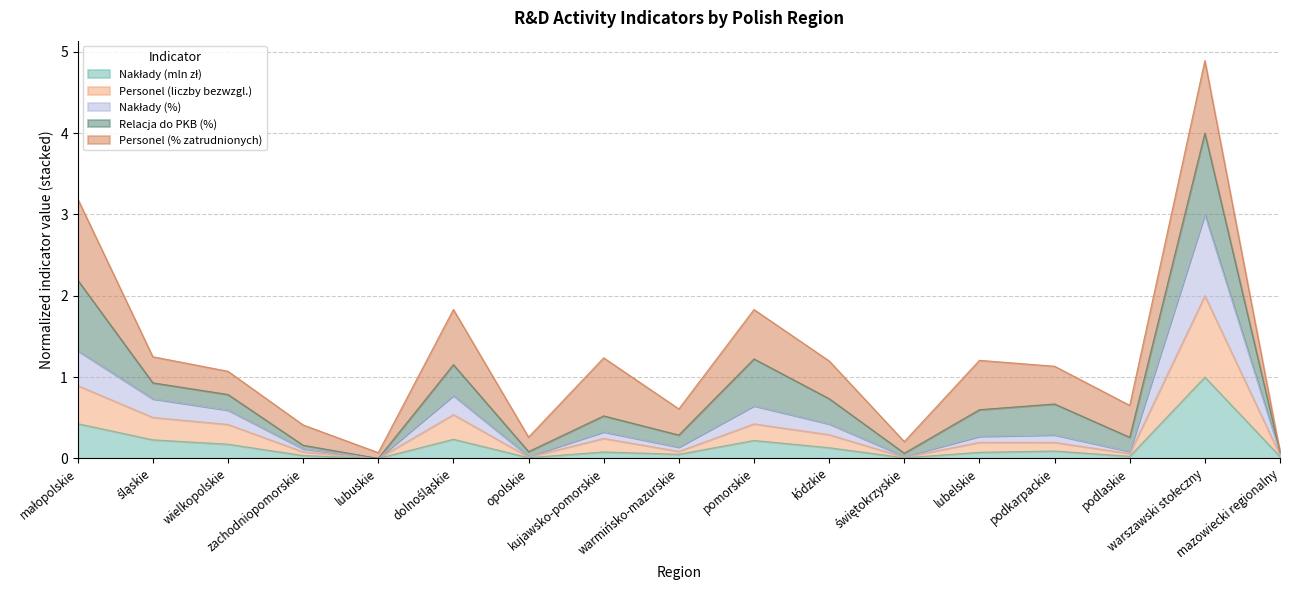

List the labels in order of Nakłady (mln zł) value, smallest first.

lubuskie, świętokrzyskie, opolskie, mazowiecki regionalny, podlaskie, zachodniopomorskie, warmińsko-mazurskie, lubelskie, kujawsko-pomorskie, podkarpackie, łódzkie, wielkopolskie, pomorskie, śląskie, dolnośląskie, małopolskie, warszawski stołeczny